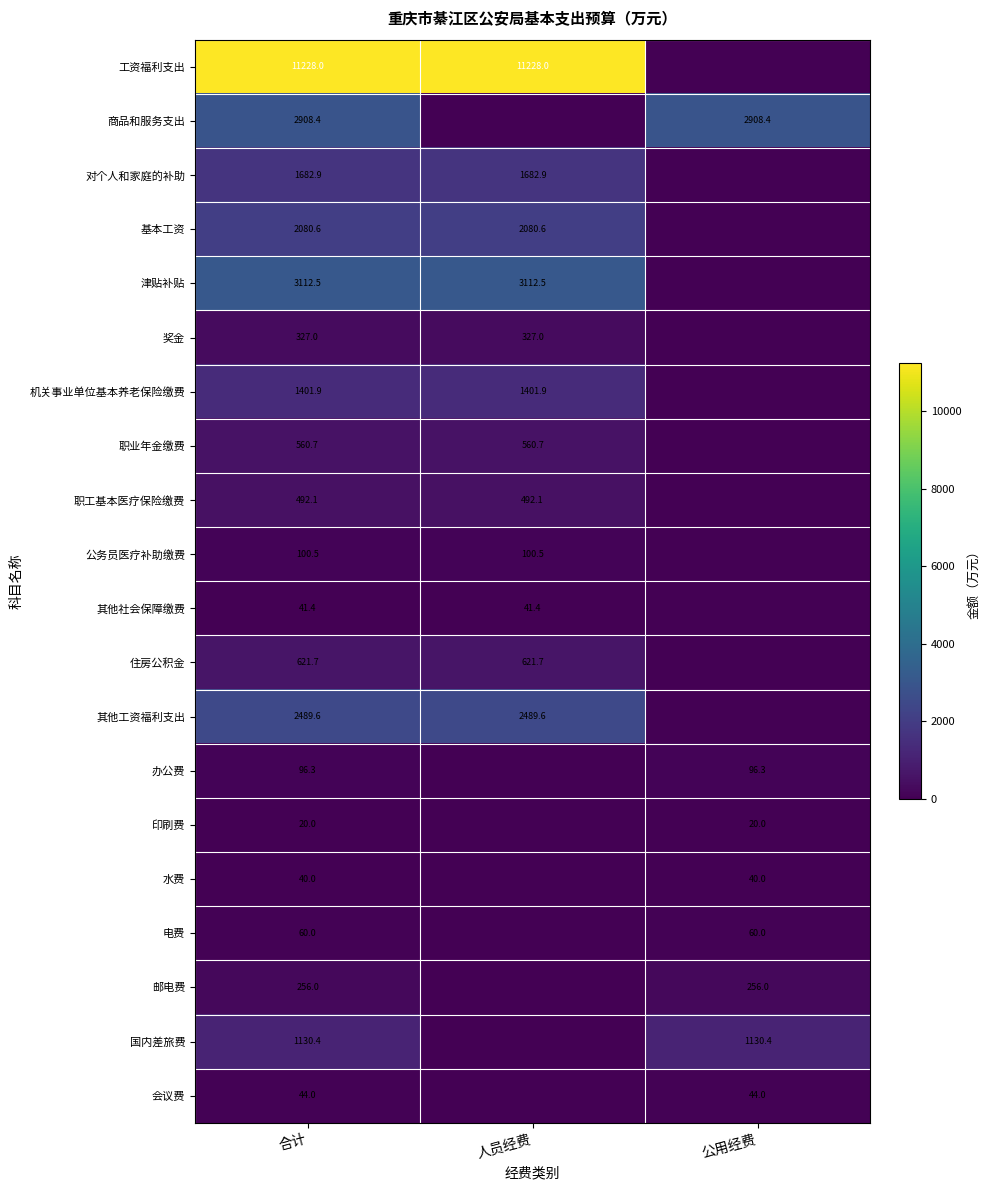

Is it true that 工资福利支出 equals 11228.0 at 合计?

True